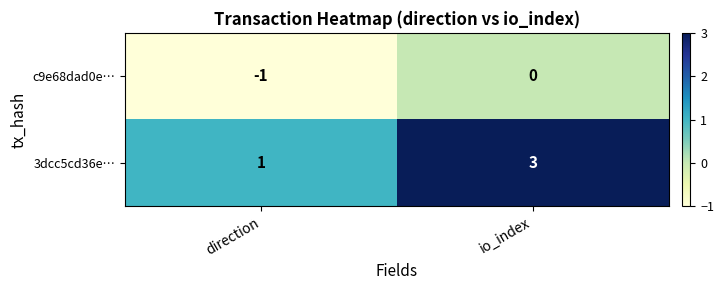

At which category is the sum across all series the highest?

io_index